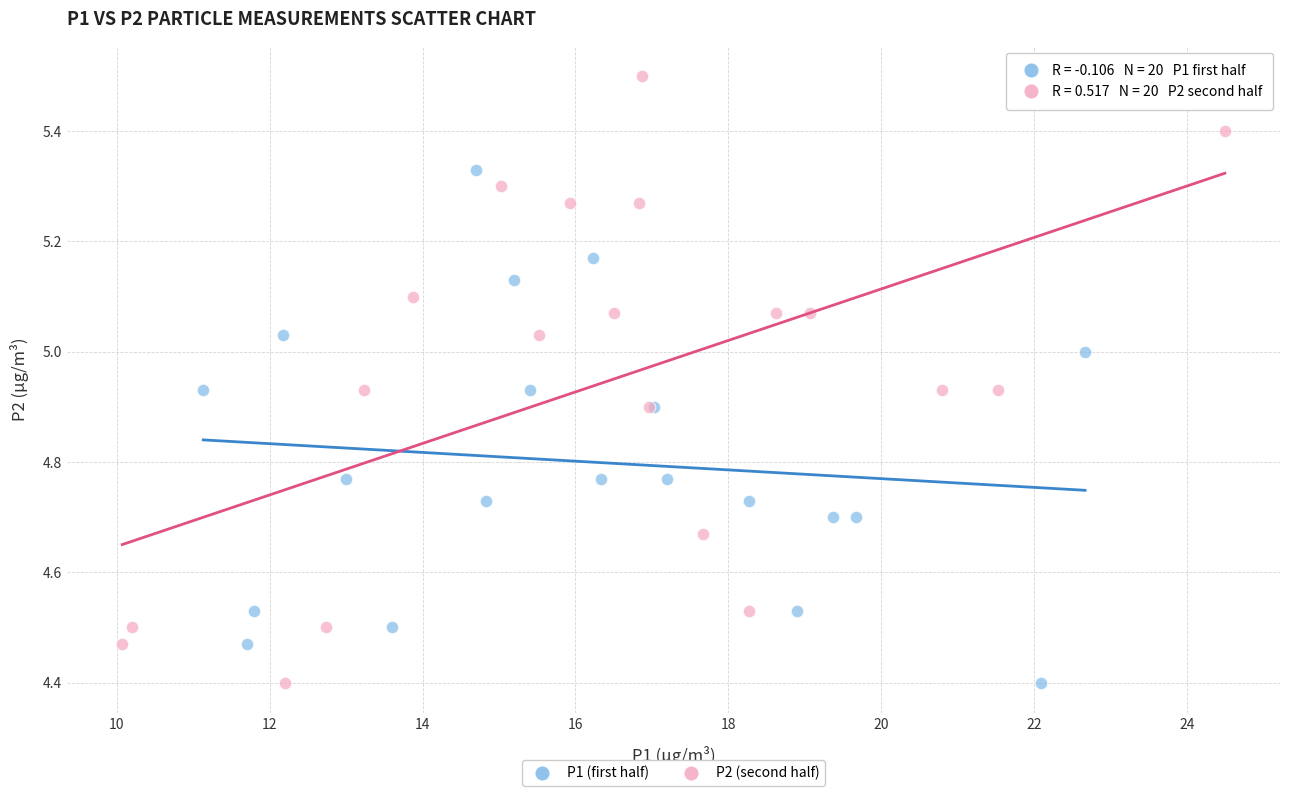

What are all the series names shown in the legend?

P1 (first half), P2 (second half)